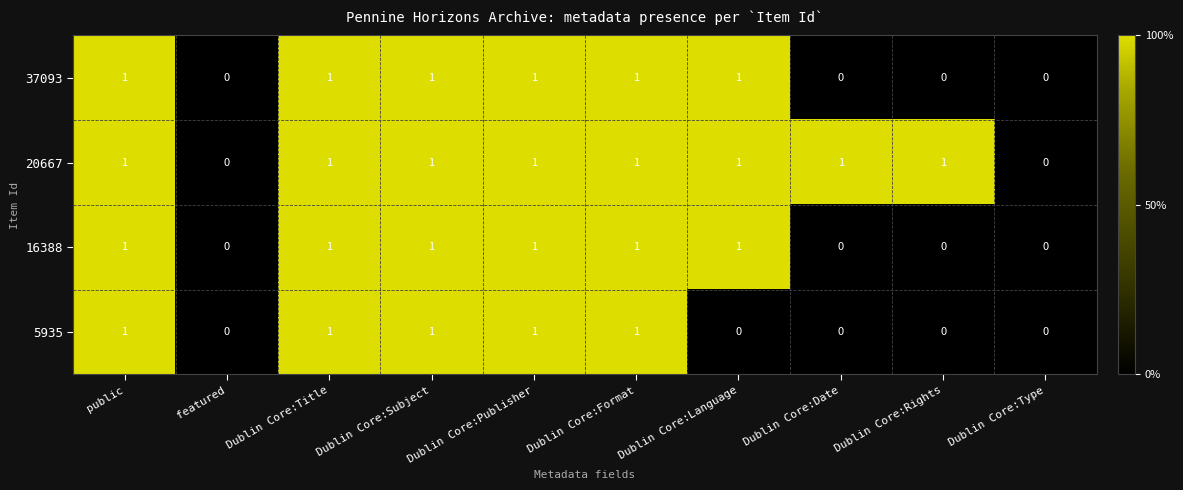

What is the sum of all 16388 values?

6